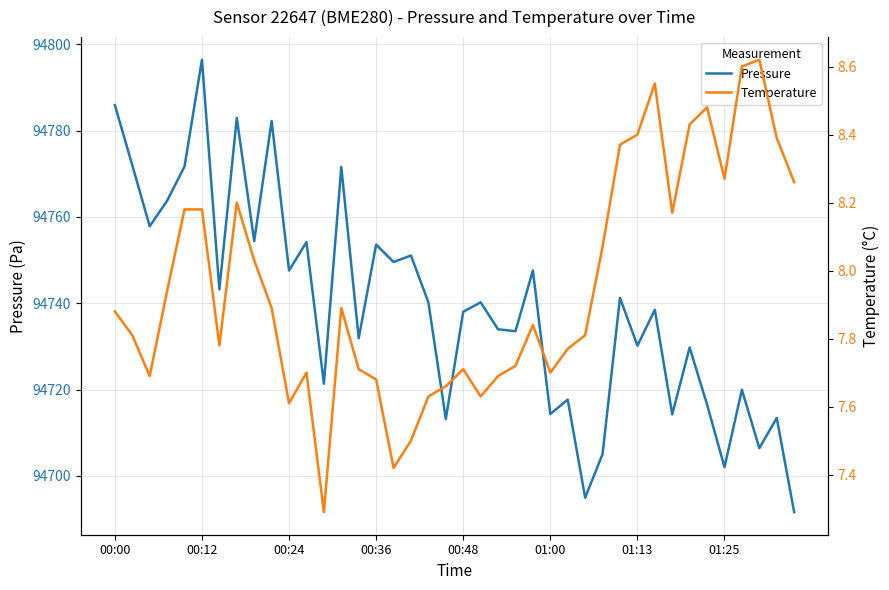

What position from the left is 28?

29